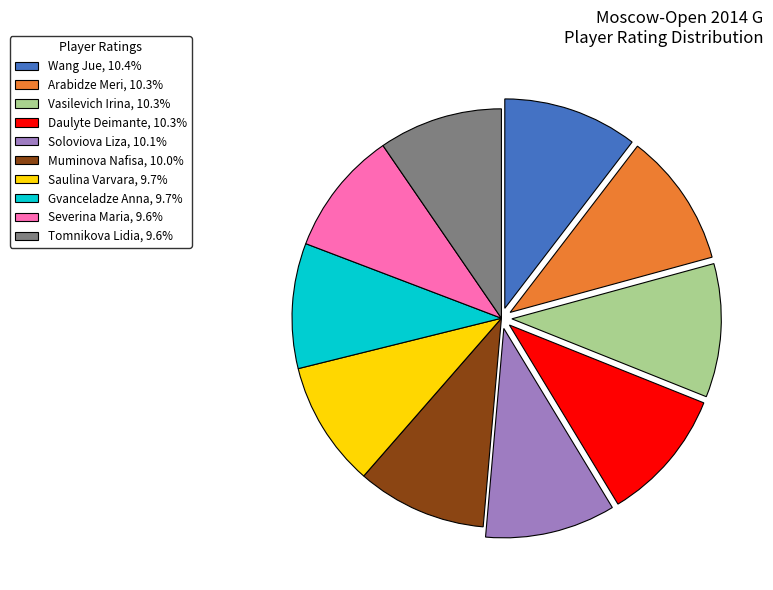

Approximately how many times larger is the value at Gvanceladze Anna, 9.7% compared to Soloviova Liza, 10.1%?

1.0